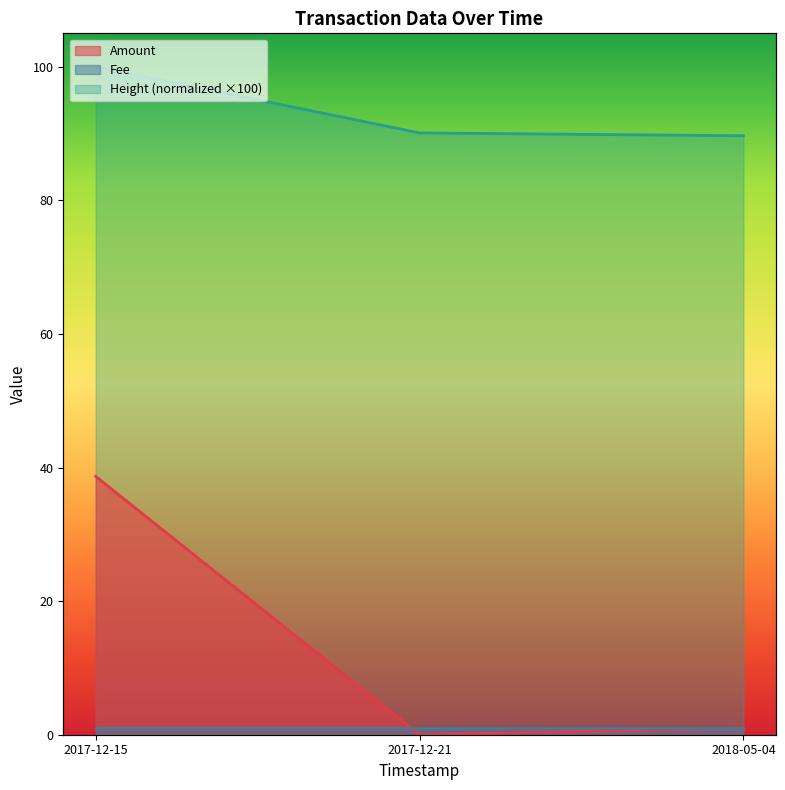

At how many categories does at least one series exceed 8?

3